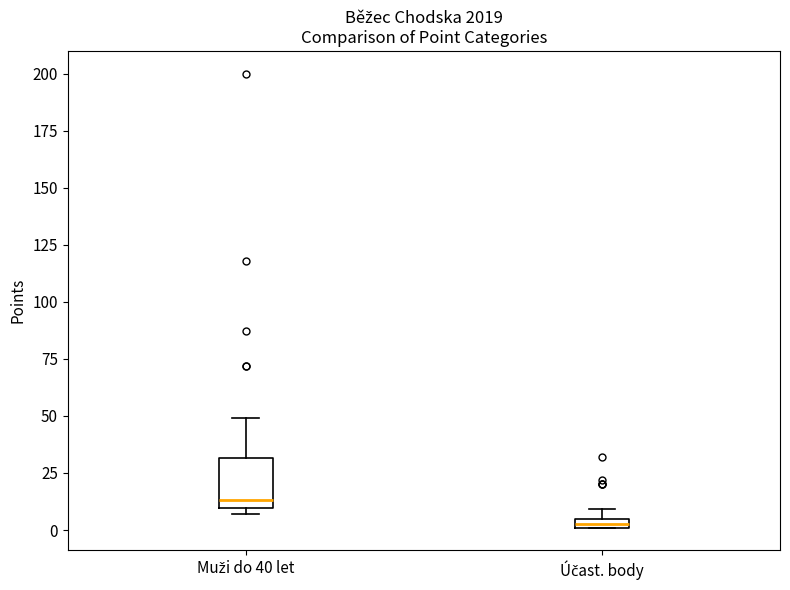

Comparing the boxes themselves (not the whiskers), which one is the tallest?

Muži do 40 let